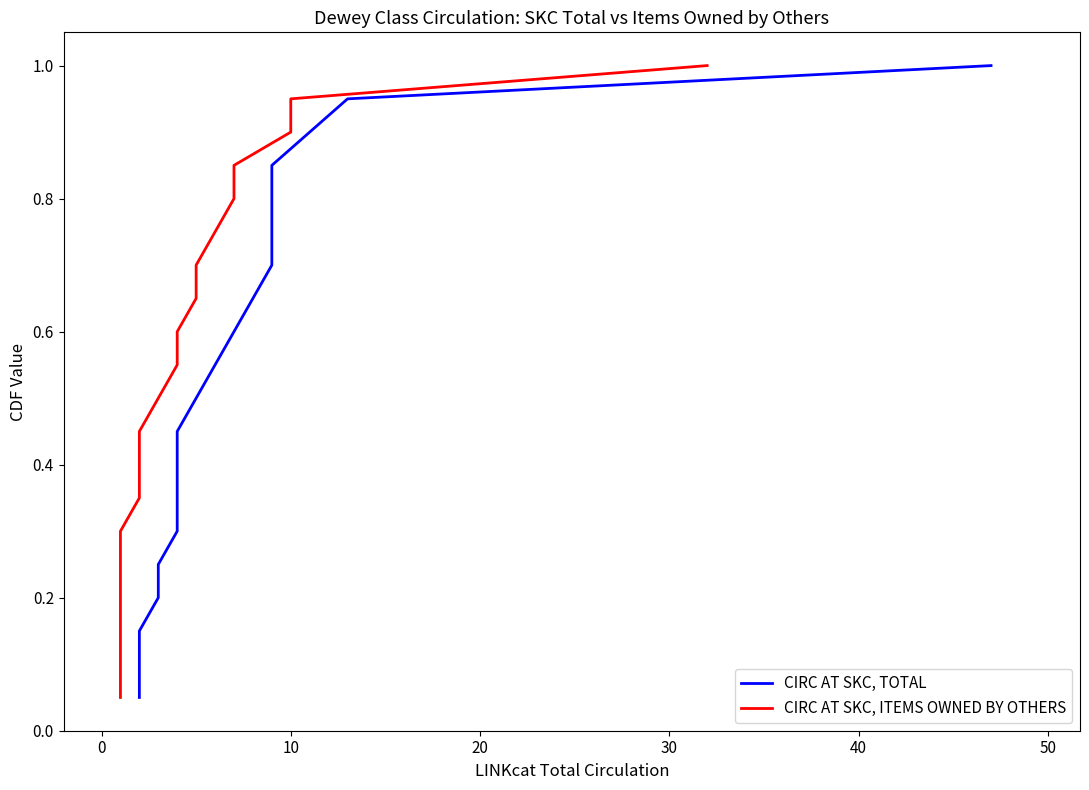

True or false: CIRC AT SKC, TOTAL and CIRC AT SKC, ITEMS OWNED BY OTHERS intersect in this chart.

False